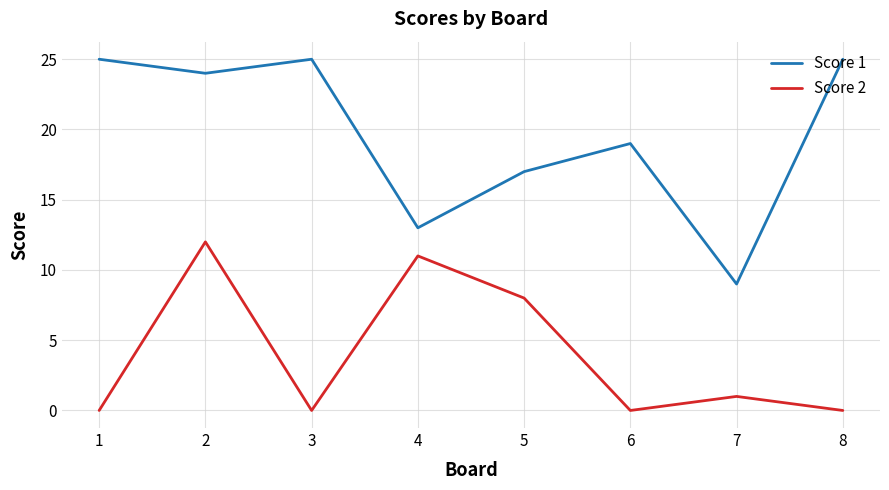

At how many categories does at least one series exceed 23?

4